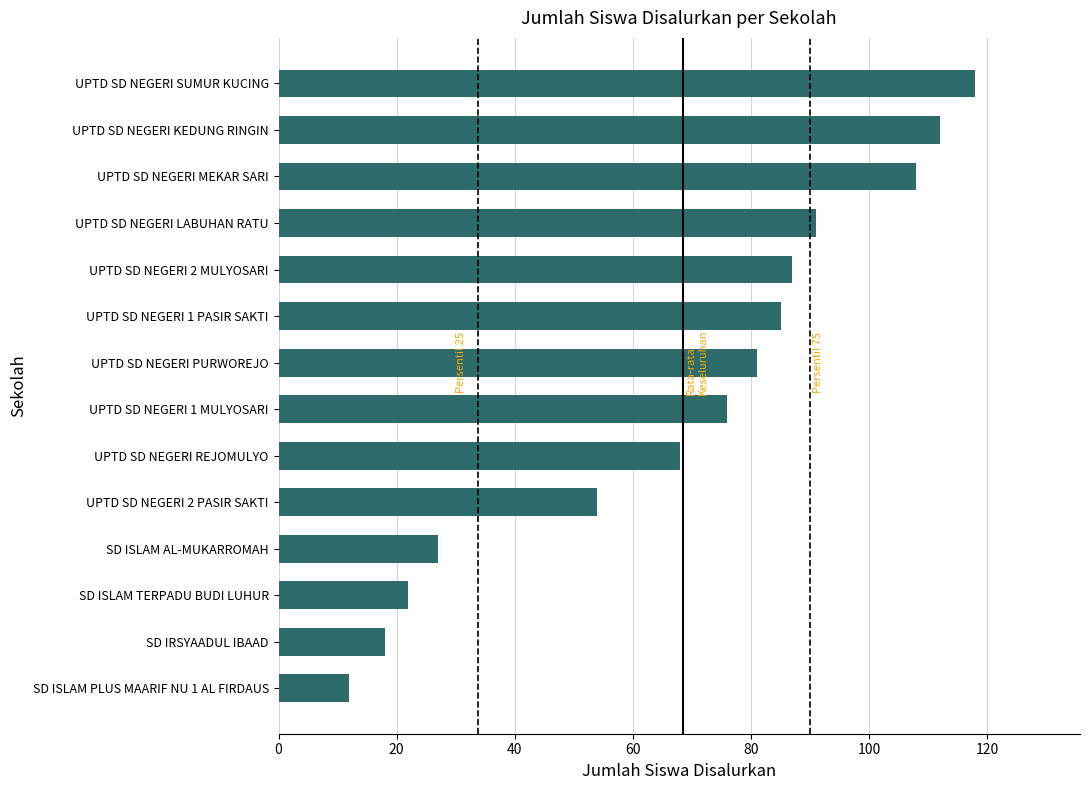

Read the value at UPTD SD NEGERI LABUHAN RATU, to the nearest 5.

90